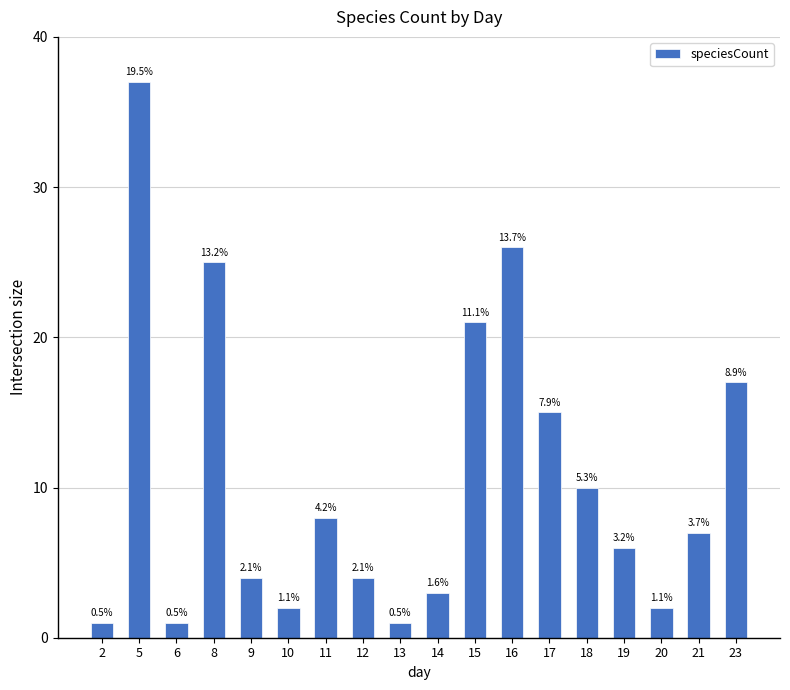

Does the chart contain any negative values?

No